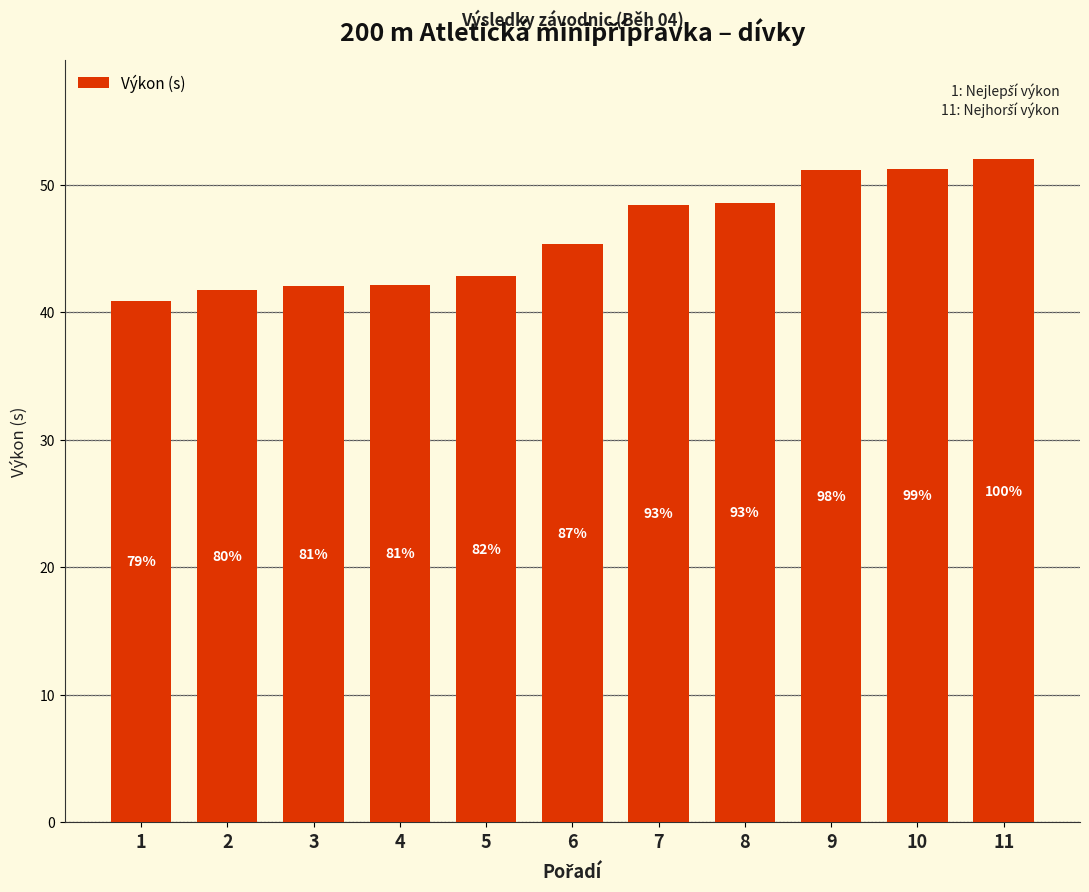

How many bars are there in total?

11